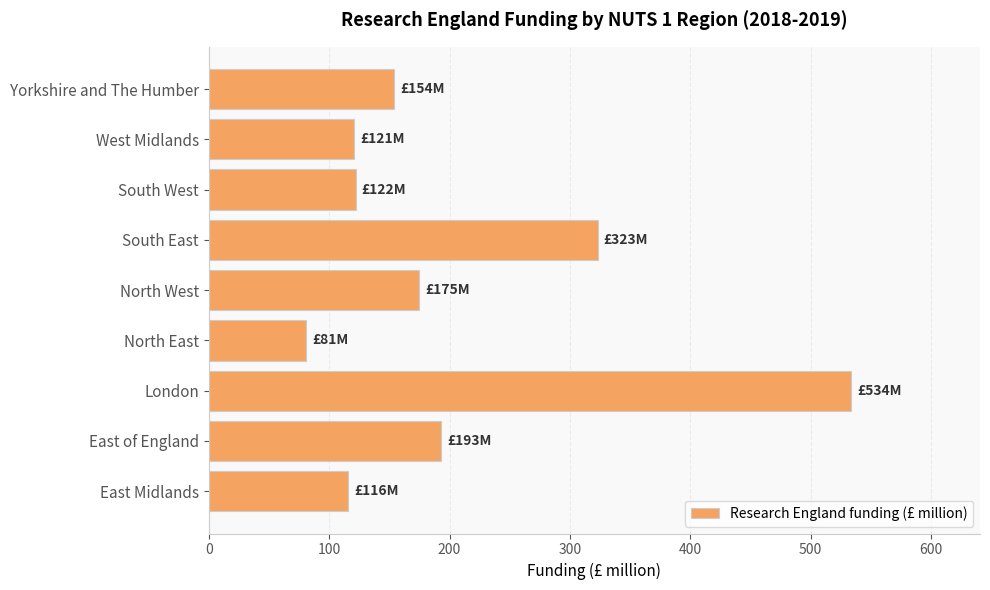

At which label is the value closest to 307?

South East